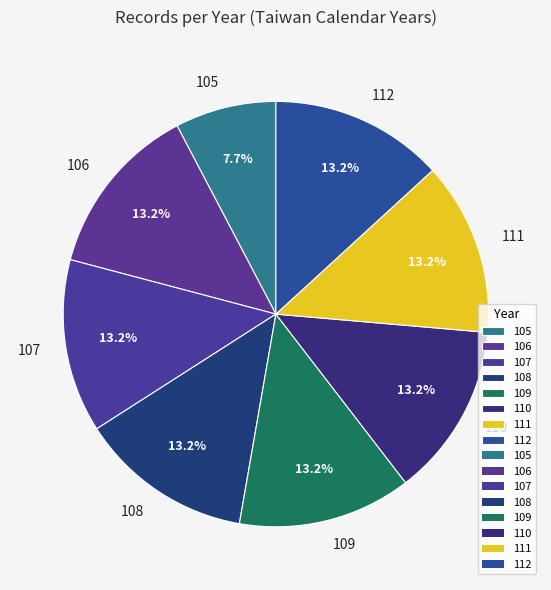

To the nearest percent, what is the average slice percentage?

12%